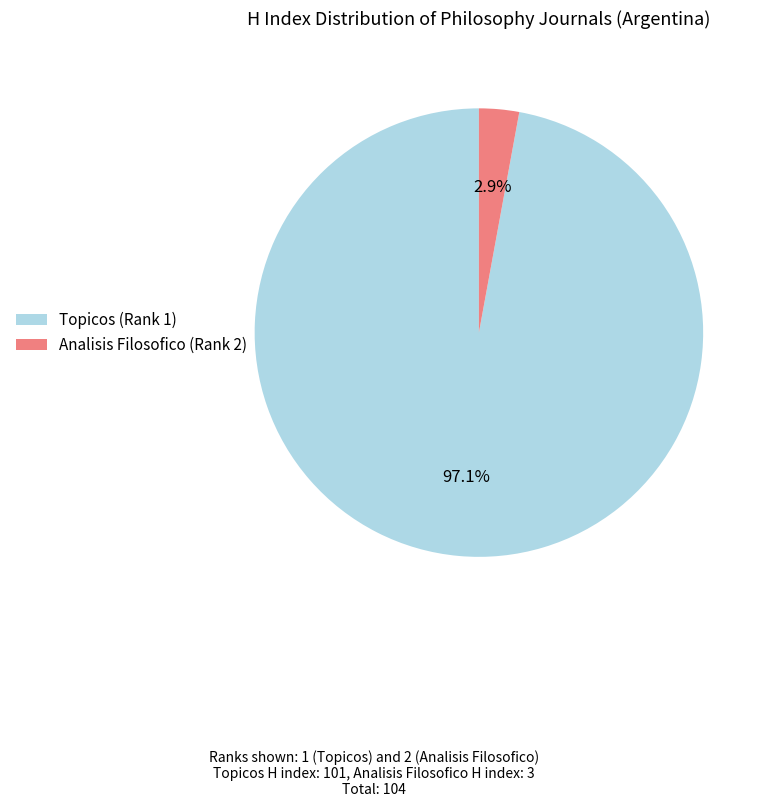

To the nearest percent, what portion does Analisis Filosofico (Rank 2) represent?

3%